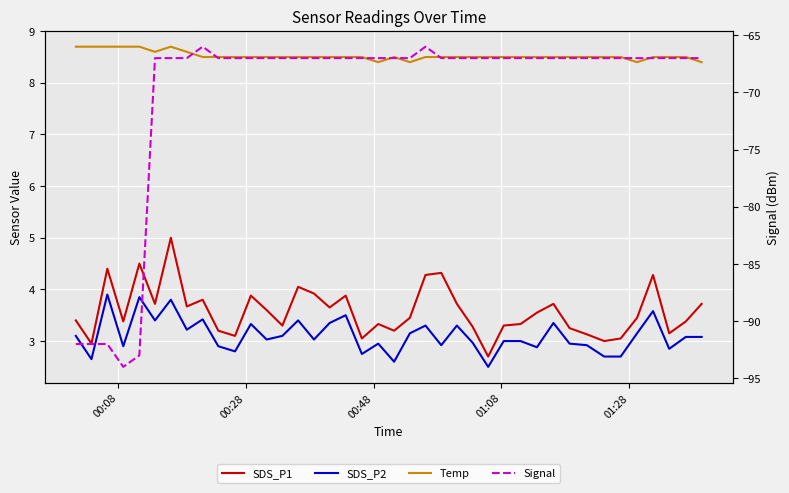

Count the number of categories in the chart.

40